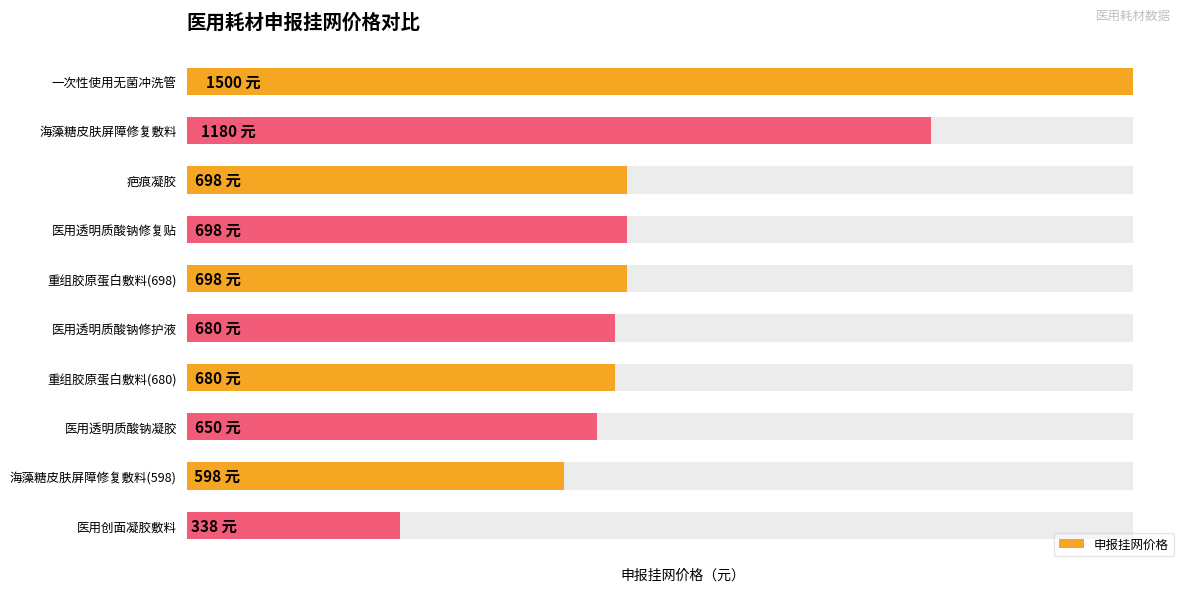

Approximately how many times larger is the value at 医用透明质酸钠修护液 compared to 医用创面凝胶敷料?

2.0